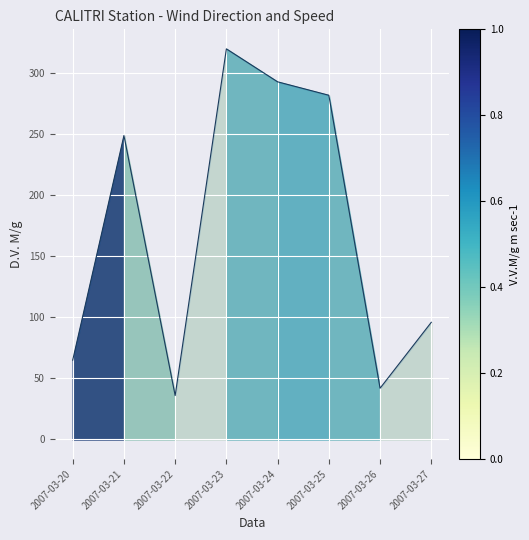

The chart shows a value of 36 at 2007-03-22. True or false?

True